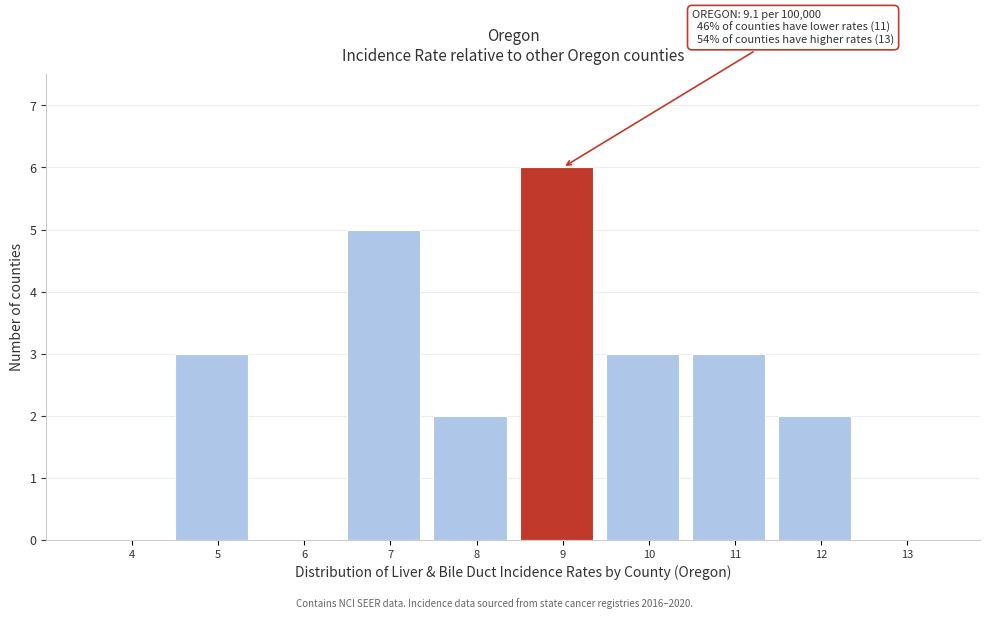

Reading left to right, transcribe all the data shown in this chart.

4=0	5=3	6=0	7=5	8=2	9=6	10=3	11=3	12=2	13=0